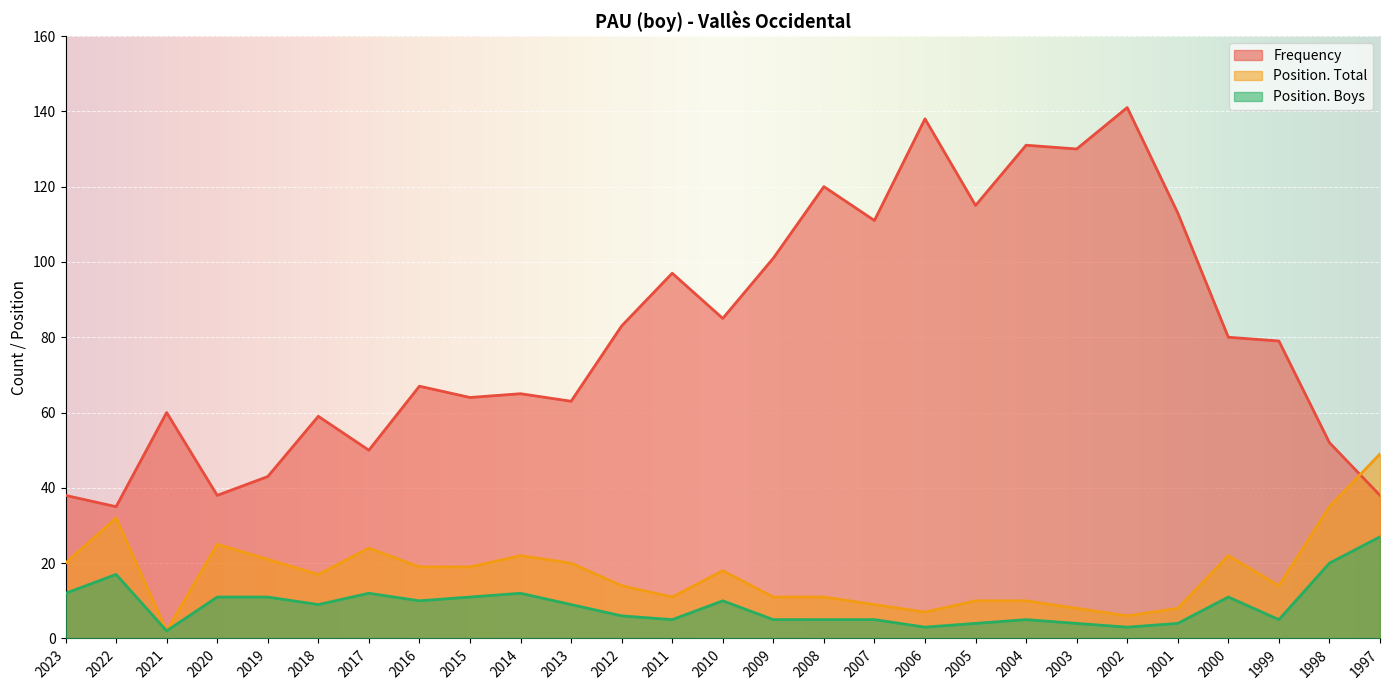

How many interior local valleys does the Position. Total series have?

6